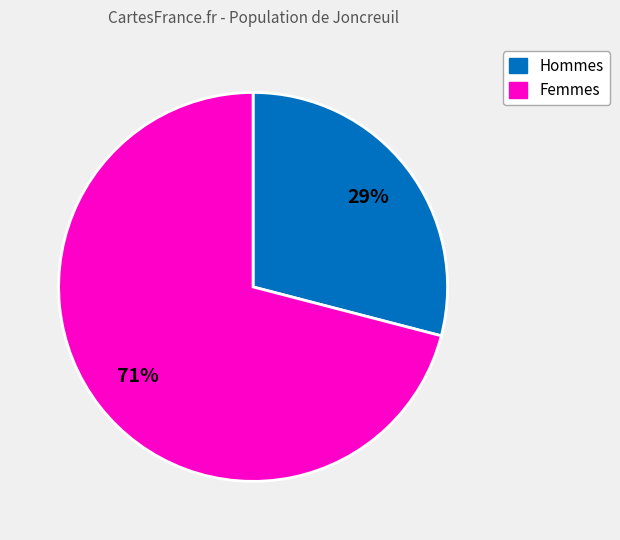

To the nearest percent, what is the difference between the largest and smallest slice percentages?

42%